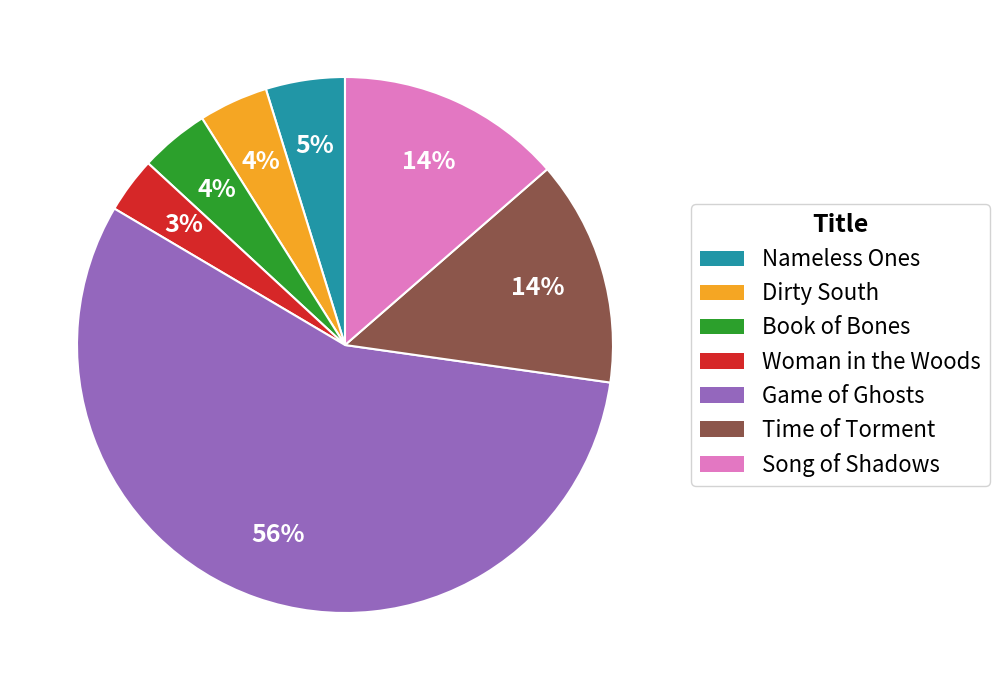

How many slices are in this pie chart?

7